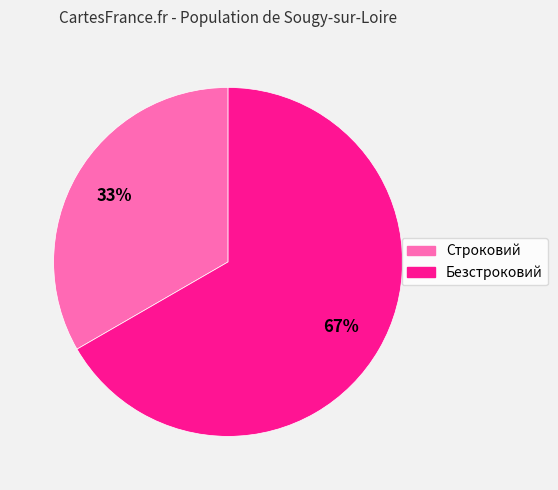

Which slice is the smallest?

Строковий